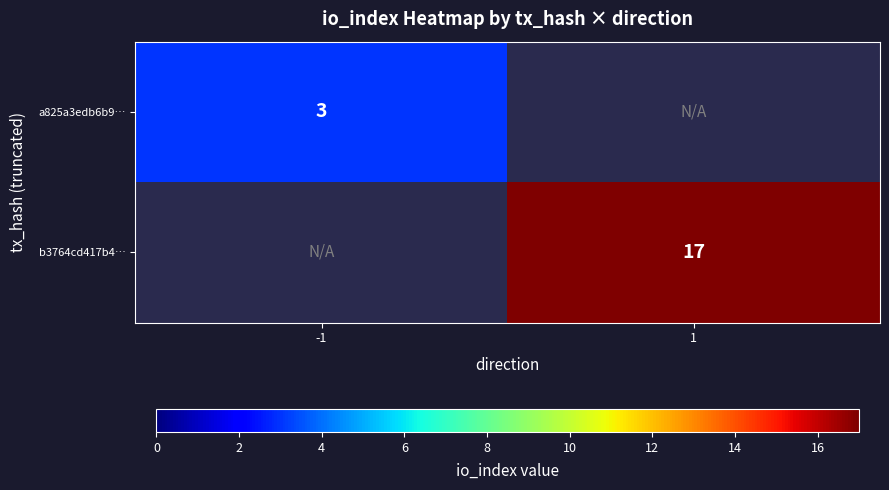

Between -1 and 1, which is larger?

1